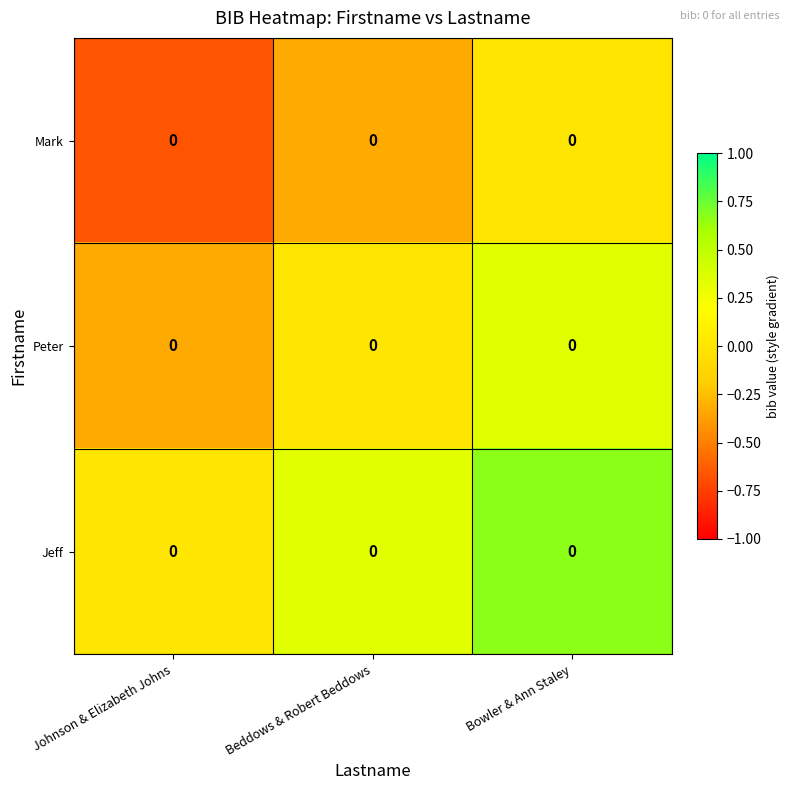

Reading right to left, transcribe all the data shown in this chart.

Mark: Bowler & Ann Staley=0.0	Beddows & Robert Beddows=0.0	Johnson & Elizabeth Johns=0.0
Peter: Bowler & Ann Staley=0.0	Beddows & Robert Beddows=0.0	Johnson & Elizabeth Johns=0.0
Jeff: Bowler & Ann Staley=0.0	Beddows & Robert Beddows=0.0	Johnson & Elizabeth Johns=0.0